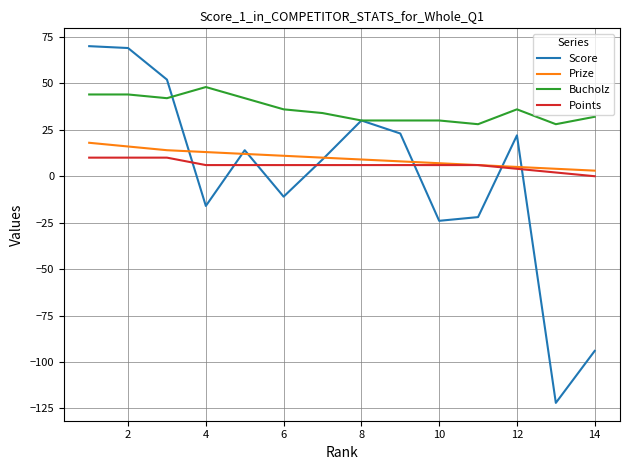

True or false: Prize and Bucholz intersect in this chart.

False